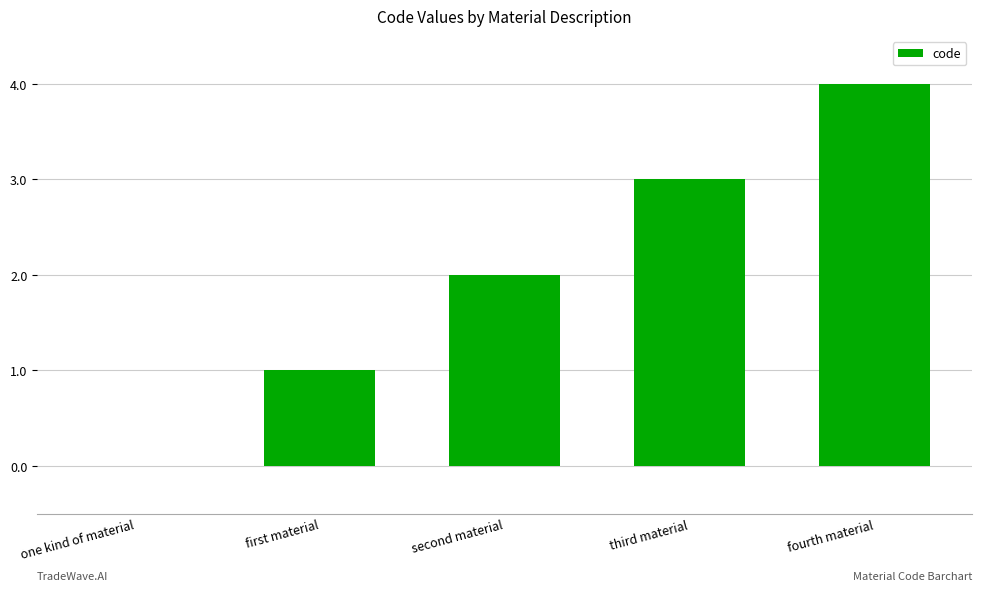

Which label corresponds to the largest value in the chart?

fourth material